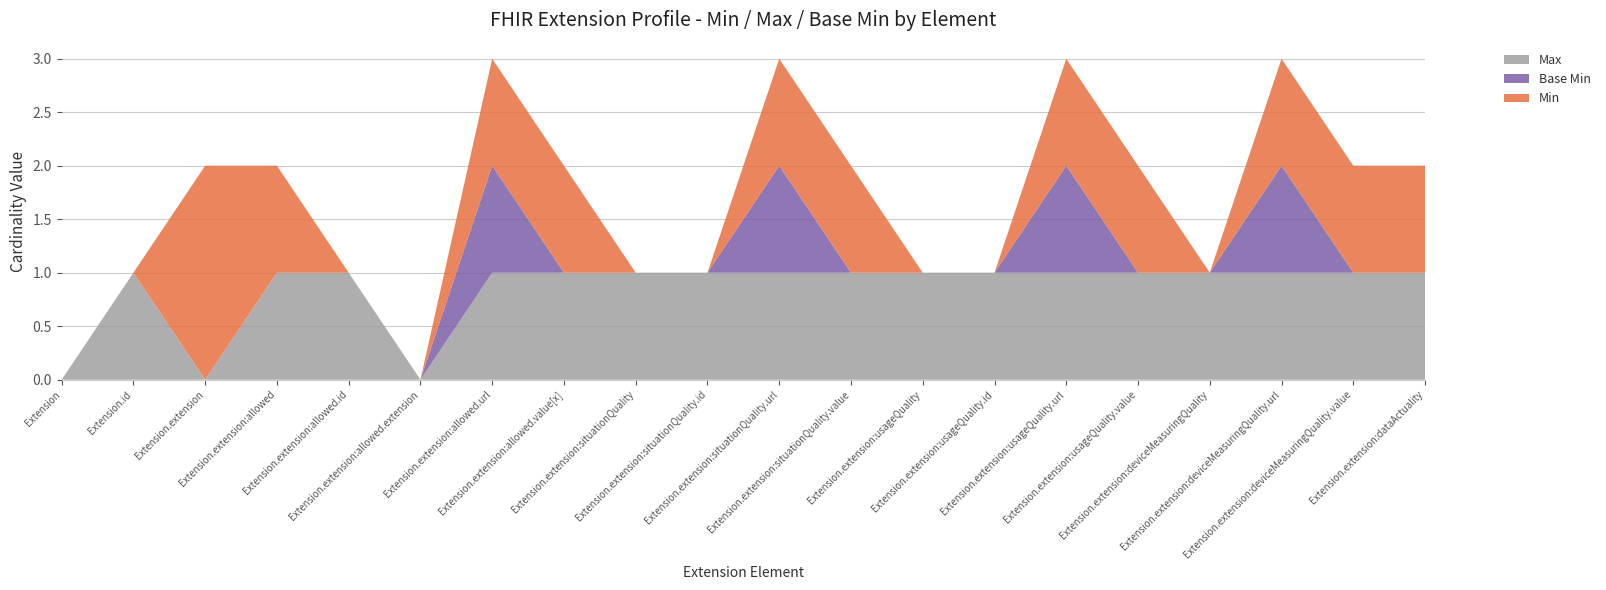

Reading right to left, transcribe all the data shown in this chart.

Max: 1	1	1	1	1	1	1	1	1	1	1	1	1	1	0	1	1	0	1	0
Base Min: 0	0	1	0	0	1	0	0	0	1	0	0	0	1	0	0	0	0	0	0
Min: 1	1	1	0	1	1	0	0	1	1	0	0	1	1	0	0	1	2	0	0